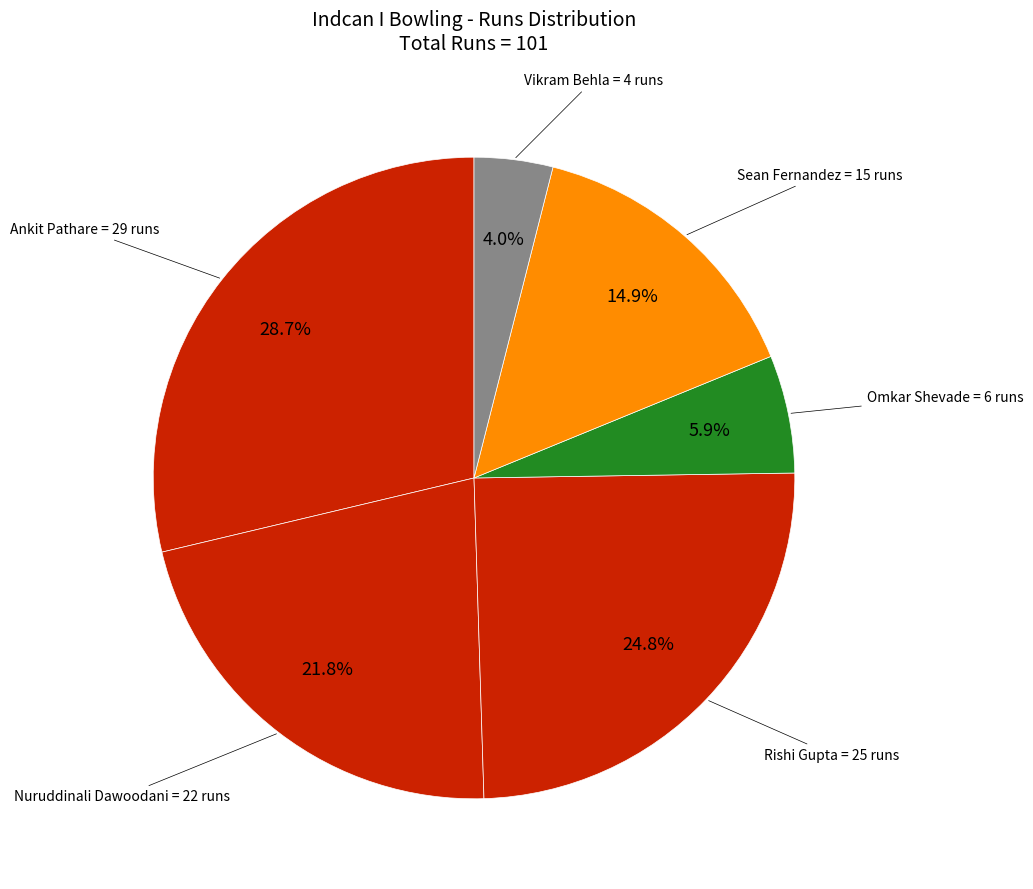

Rank the categories by value from lowest to highest.

Vikram Behla, Omkar Shevade, Sean Fernandez, Nuruddinali Dawoodani, Rishi Gupta, Ankit Pathare